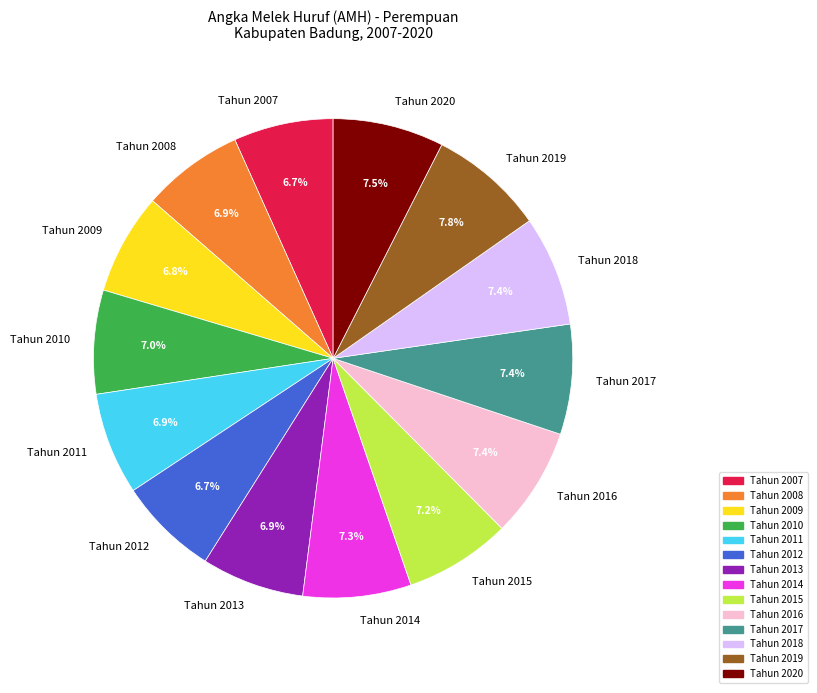

Is there a majority slice in this chart?

No